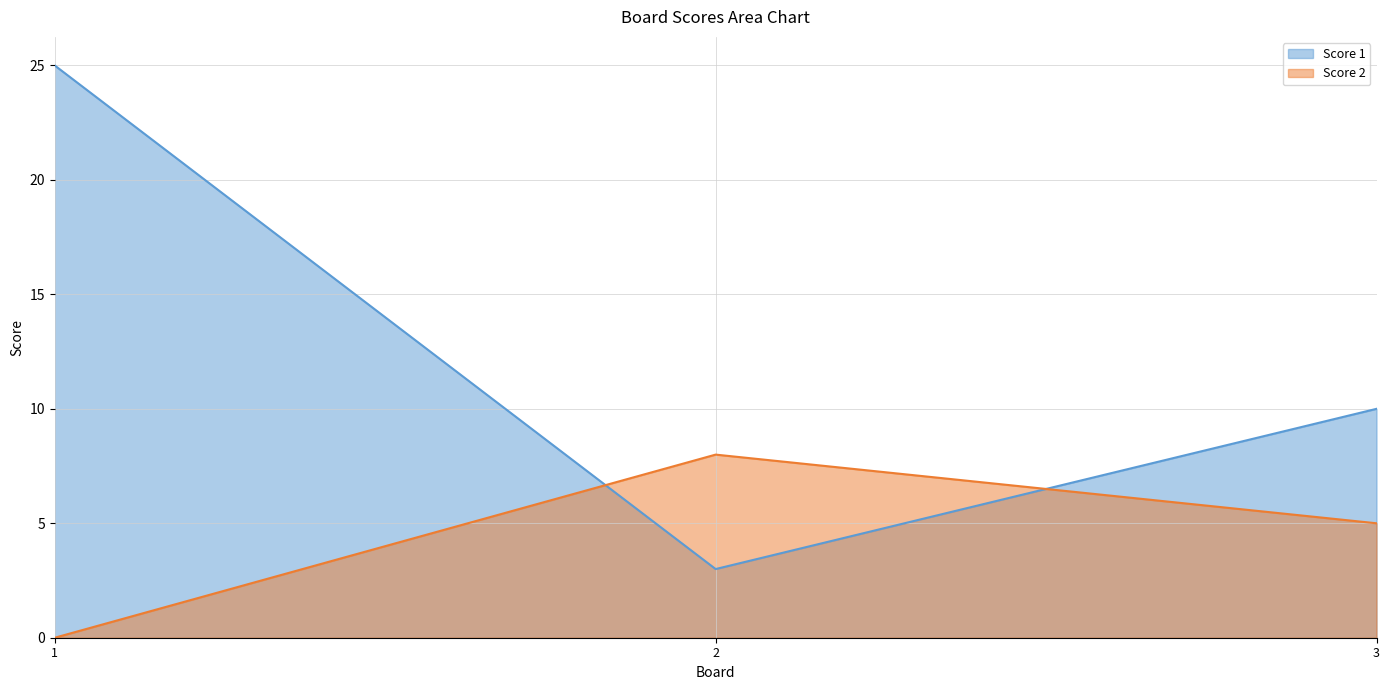

Which category has the lowest value in the Score 2 series?

1